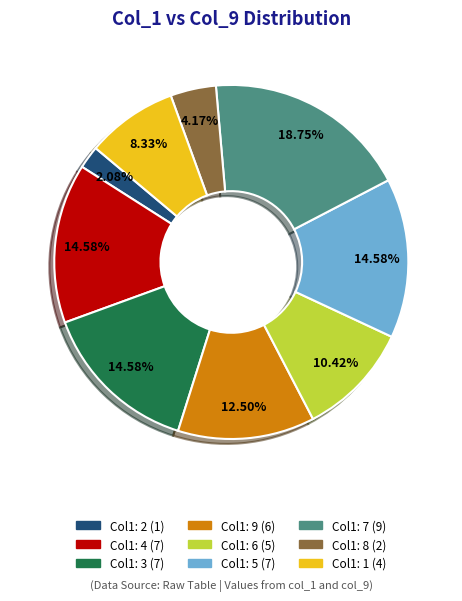

Is there a majority slice in this chart?

No